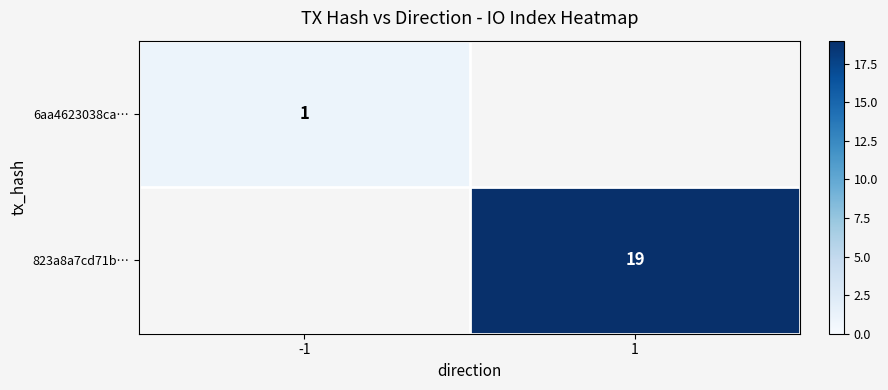

True or false: 823a8a7cd71b… has a value of 19 at 1.

True